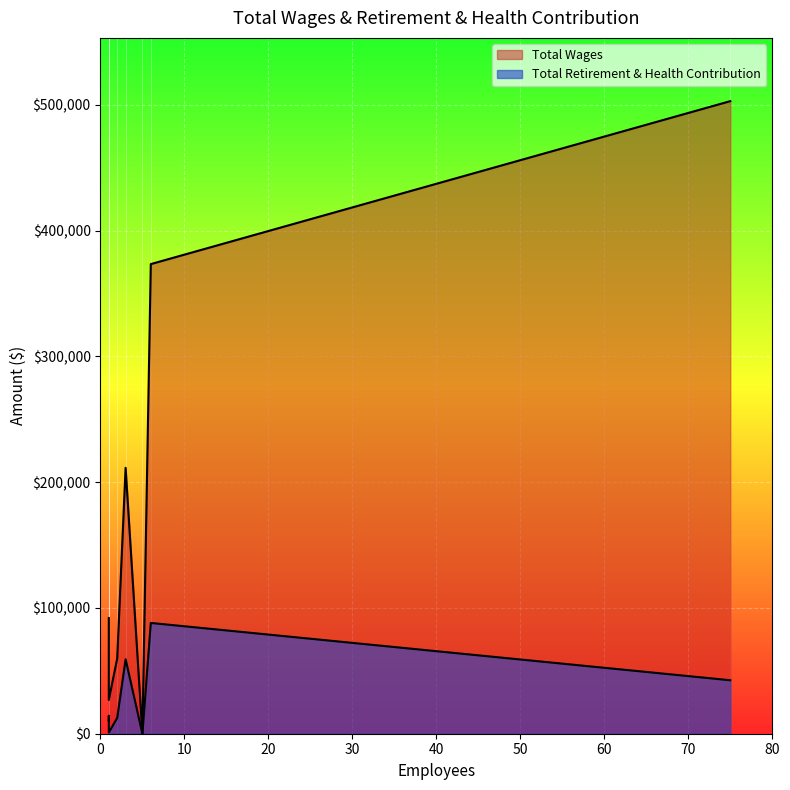

Does the chart display data point markers on the line(s)?

No